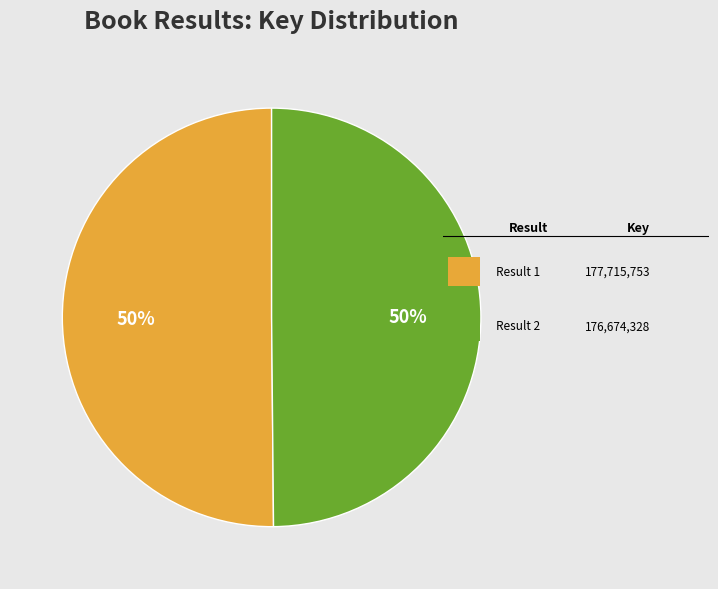

How many segments does this pie chart have?

2